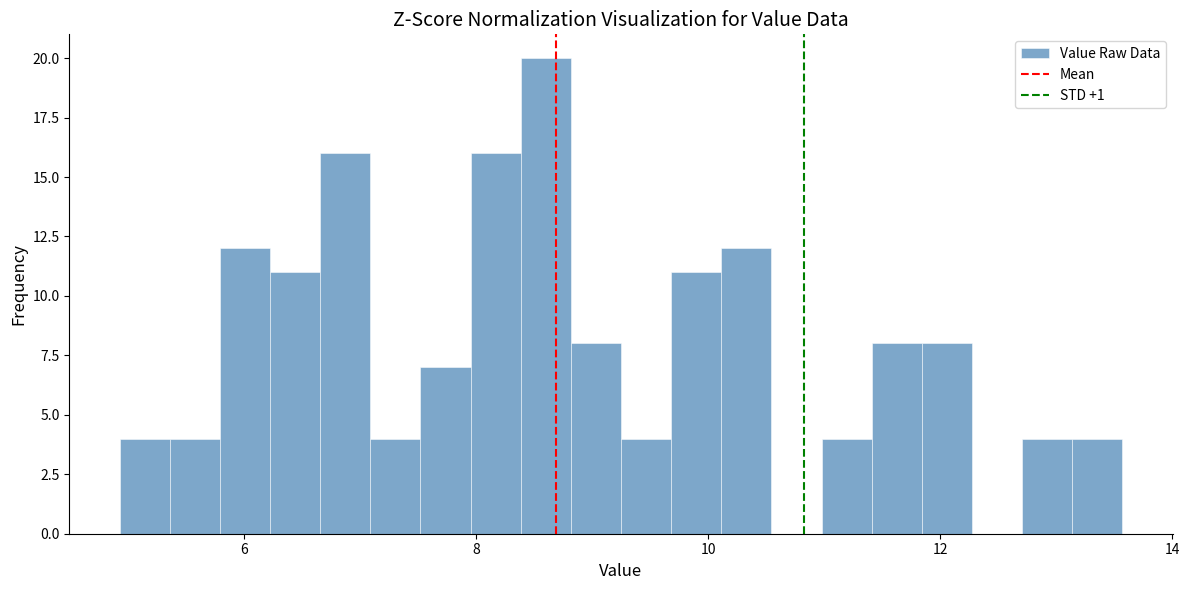

Read against the x-axis, roughly where is the centre of the tallest bar?

8.6